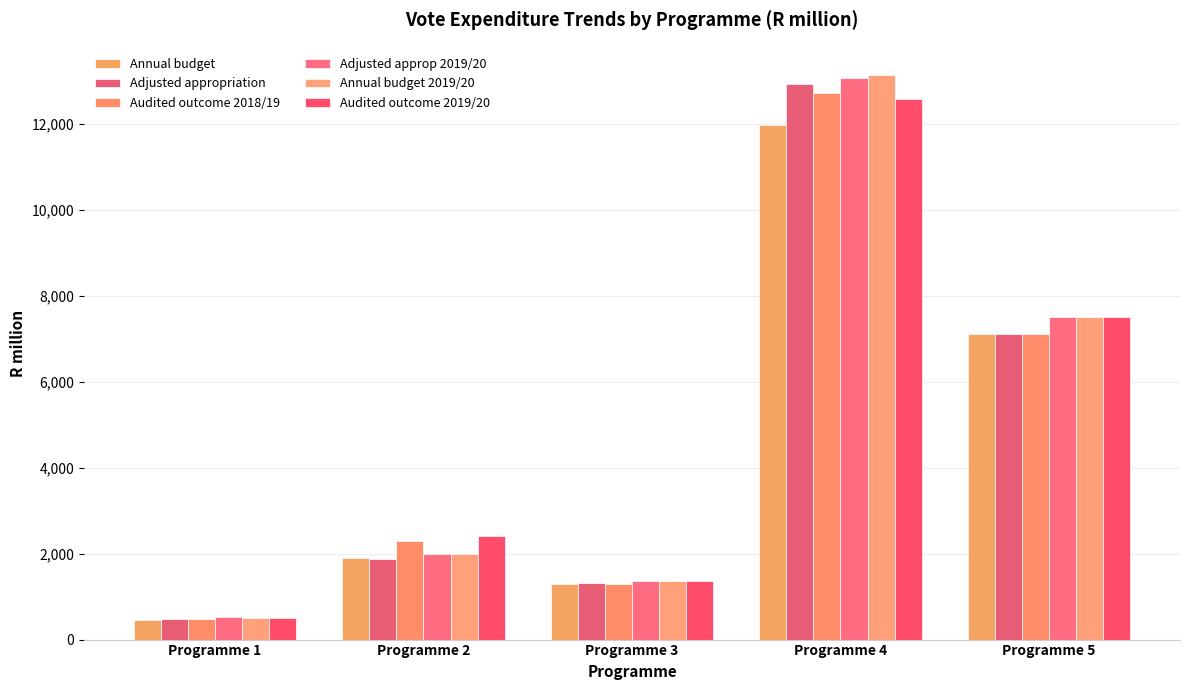

Is the value of Audited outcome 2019/20 at Programme 2 greater than the value of Annual budget 2019/20 at Programme 5?

No